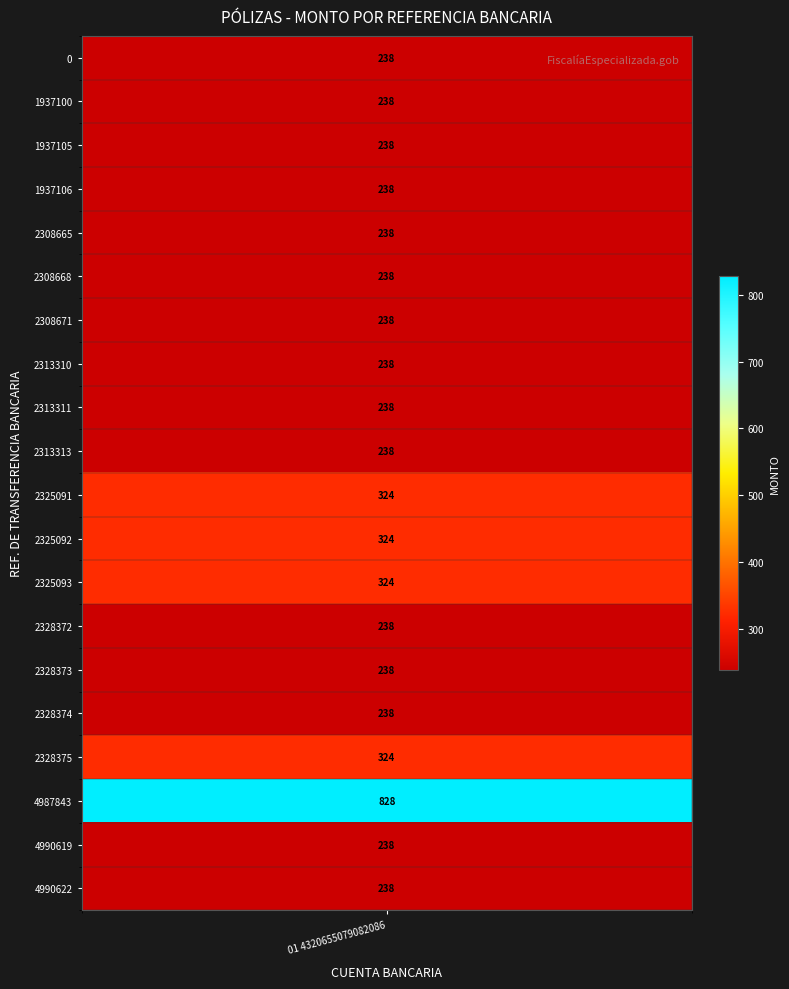

Rank the categories by value from lowest to highest.

0, 1937106, 1937100, 1937105, 2308665, 2308668, 2308671, 2313313, 2313311, 2313310, 2328372, 2328374, 2328373, 4990622, 4990619, 2325093, 2325092, 2325091, 2328375, 4987843